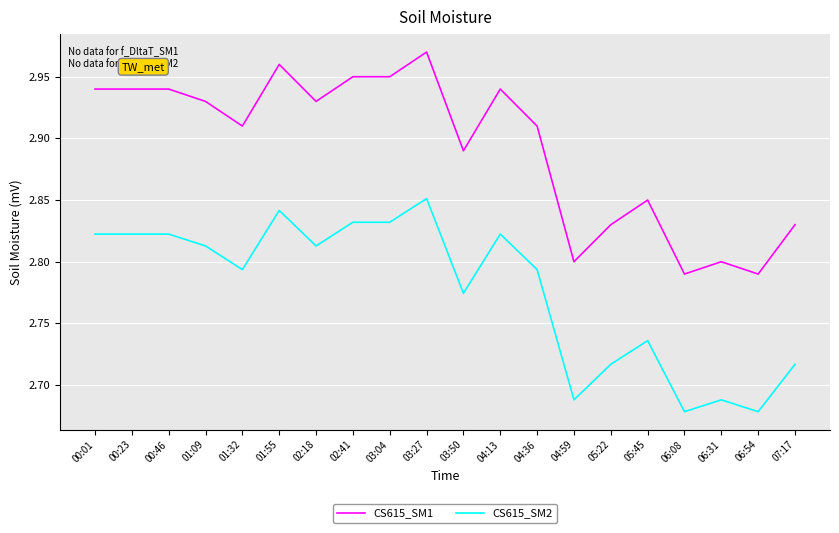

At which category does the chart reach its peak across all series?

03:27